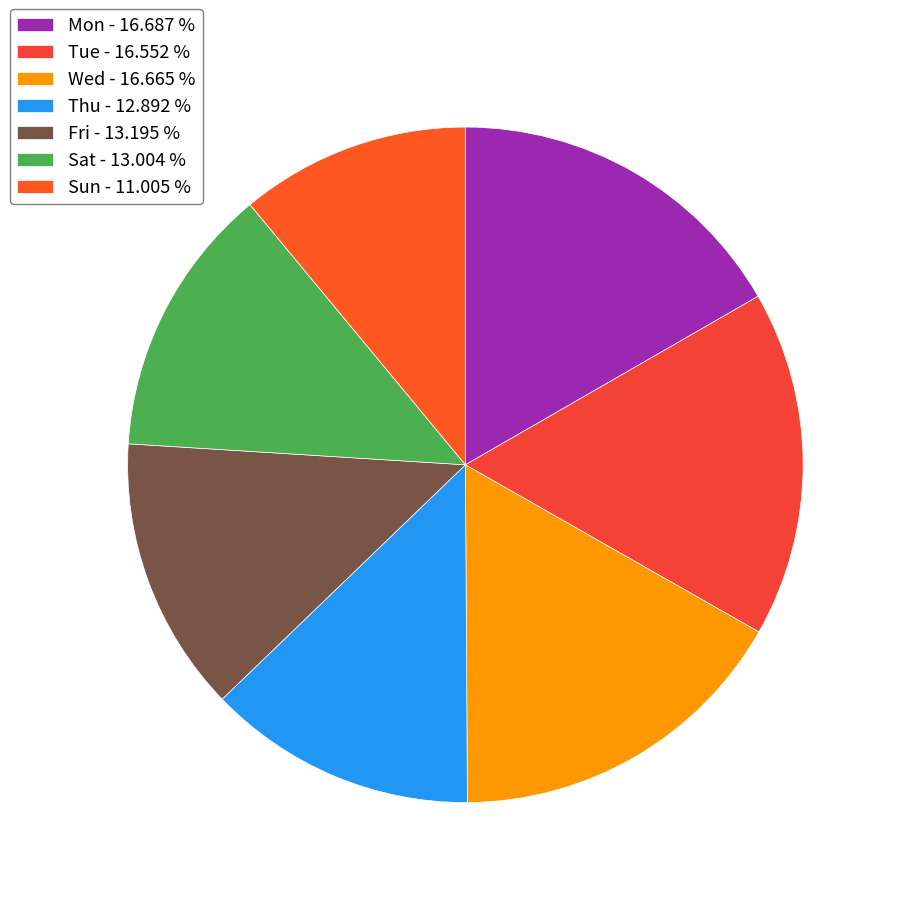

To the nearest percent, what portion does Mon represent?

17%